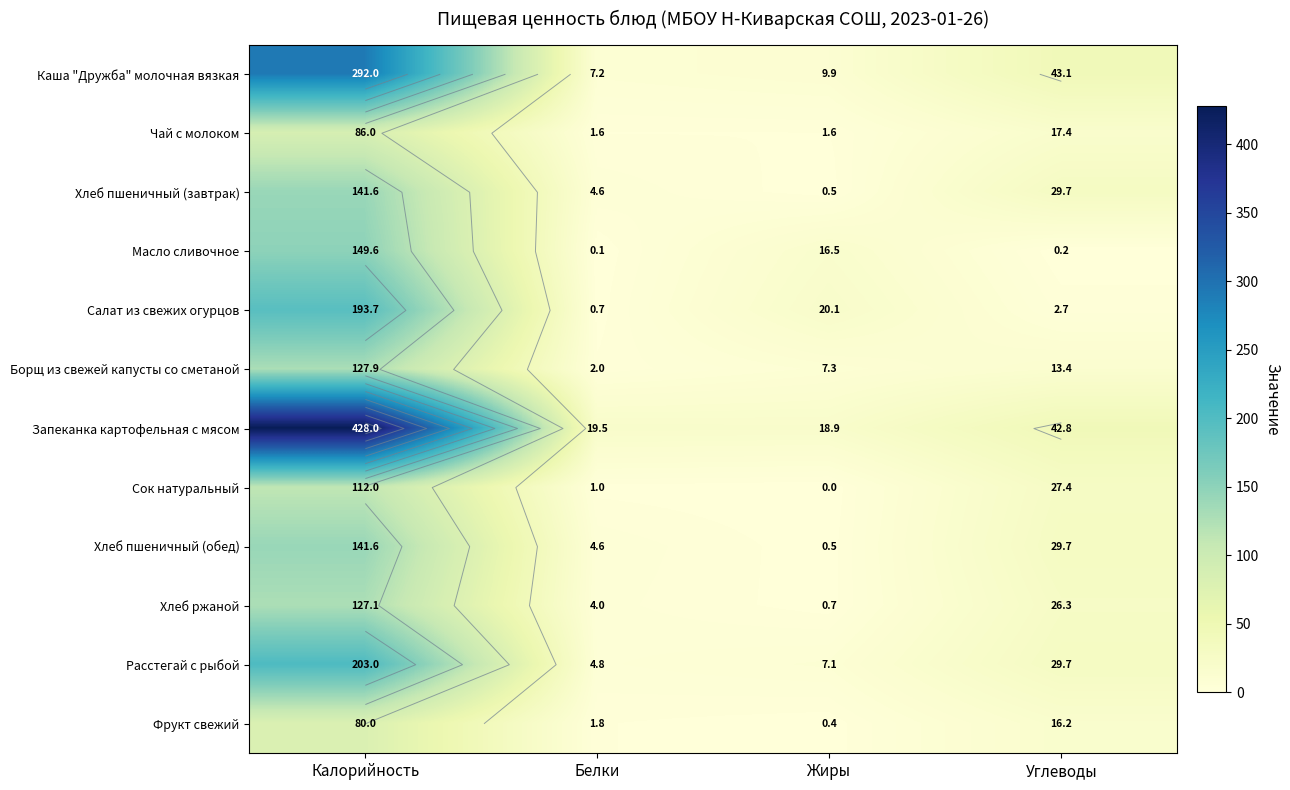

What is the difference between the highest and lowest values at Углеводы?

42.9